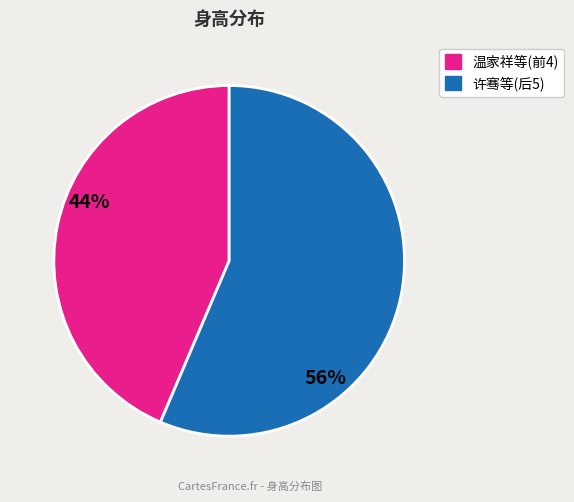

Is there a majority slice in this chart?

Yes